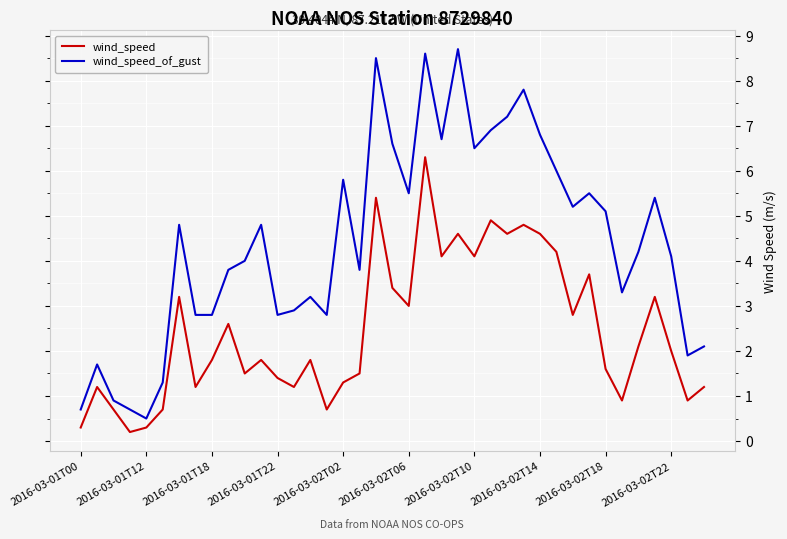

What is the average value of the wind_speed_of_gust series?

4.4